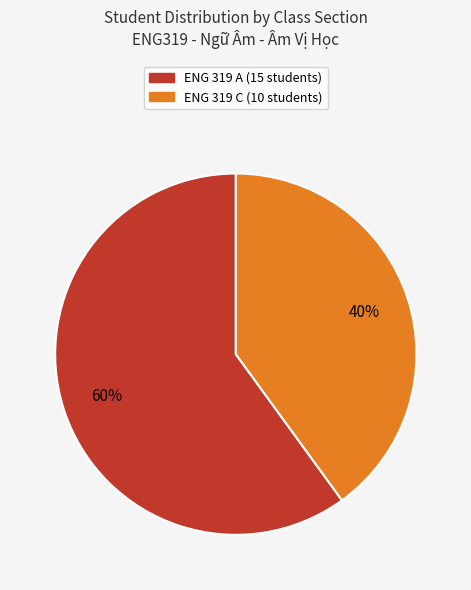

To the nearest percent, what is the average slice percentage?

50%